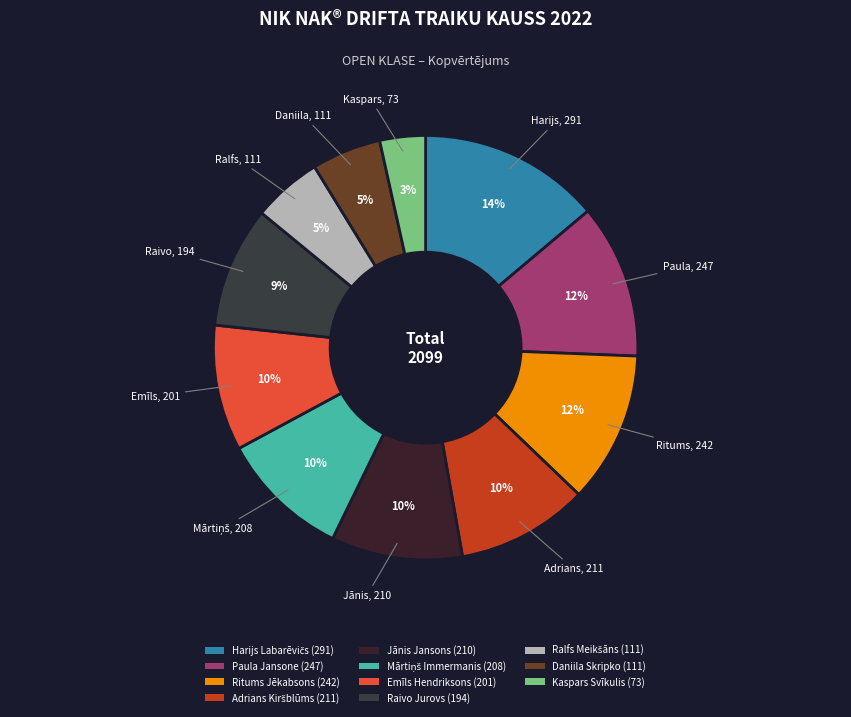

To the nearest percent, what percentage of the pie is Daniila Skripko?

5%